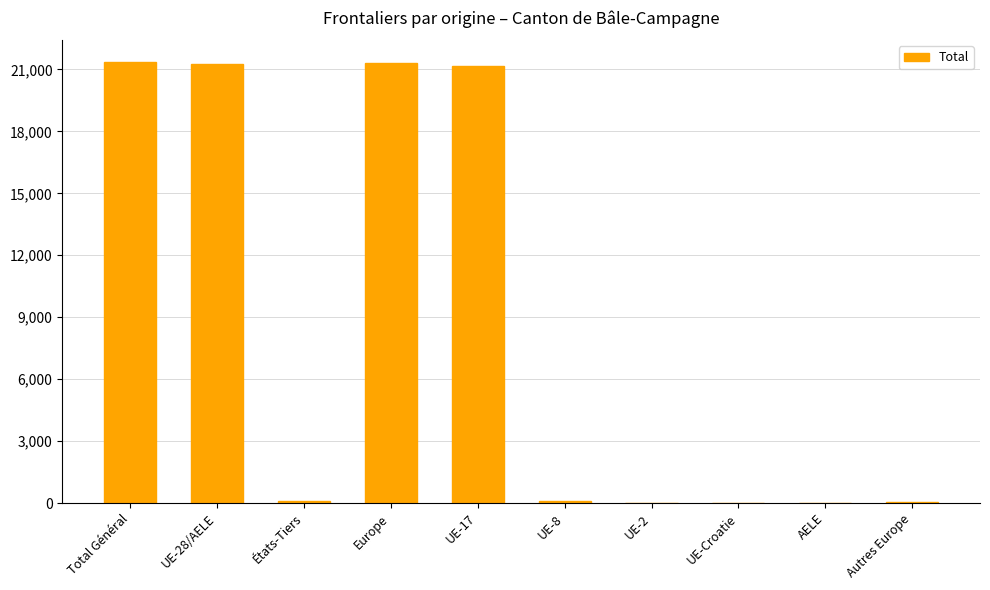

What is the sum of all values?

85334